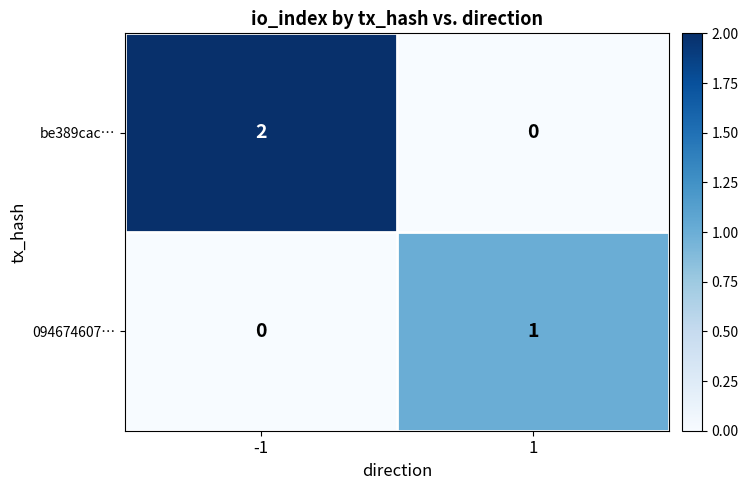

How many distinct data groups are displayed?

2